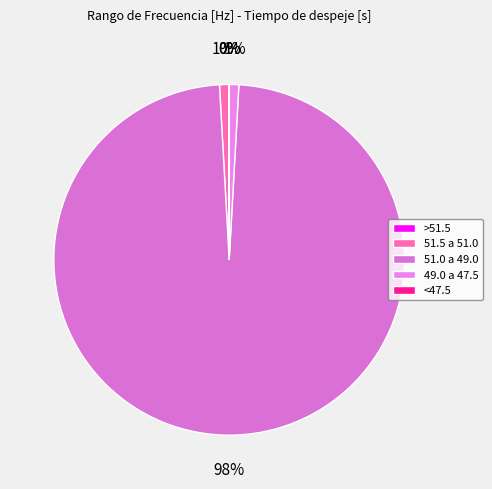

To the nearest percent, what portion does 49.0 a 47.5 represent?

1%